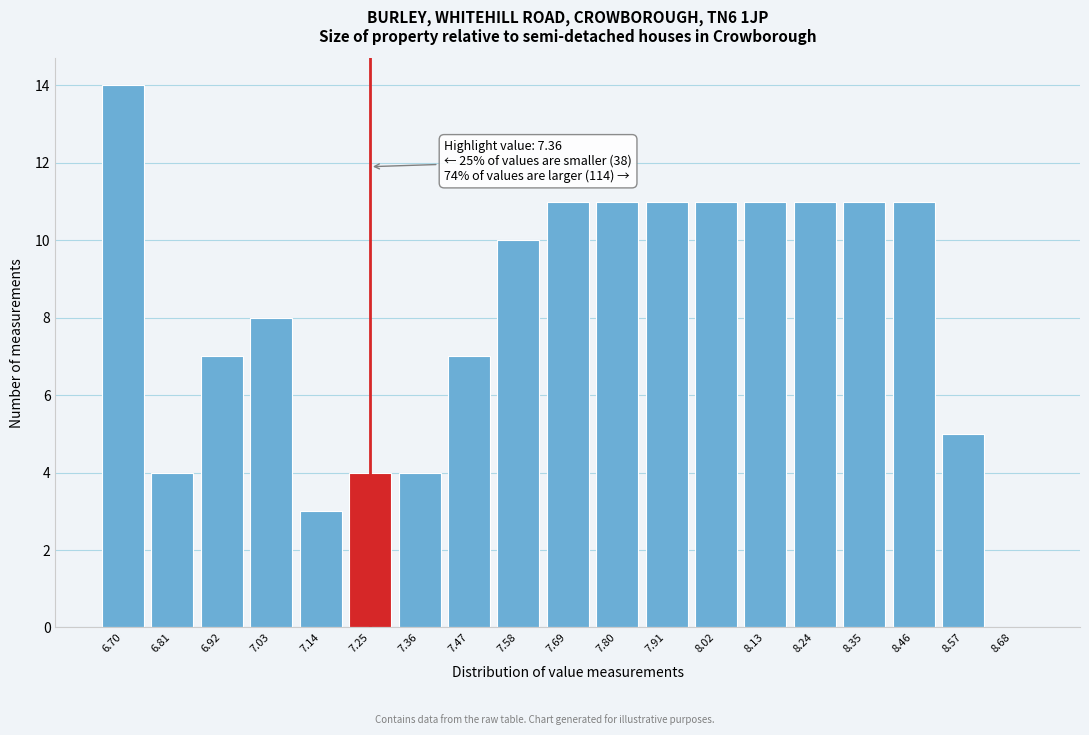

Reading left to right, transcribe all the data shown in this chart.

6.70=14	6.81=4	6.92=7	7.03=8	7.14=3	7.25=4	7.36=4	7.47=7	7.58=10	7.69=11	7.80=11	7.91=11	8.02=11	8.13=11	8.24=11	8.35=11	8.46=11	8.57=5	8.68=0